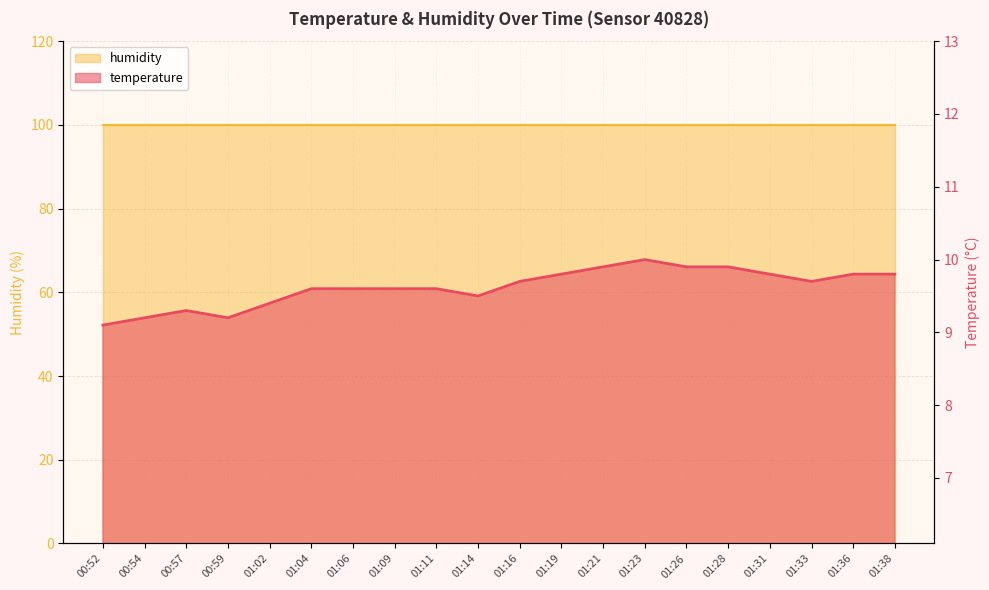

True or false: there are more than 1 points higher than both neighbors.

True